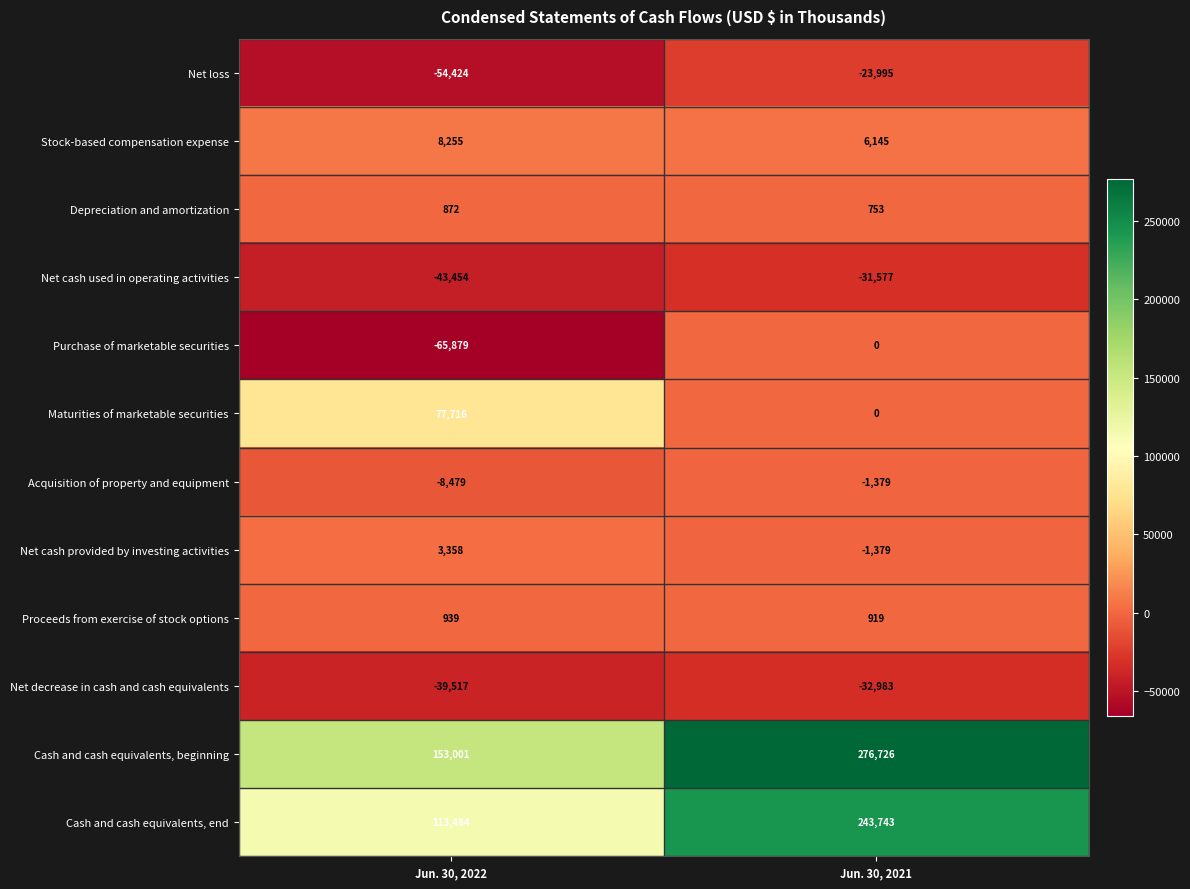

Reading left to right, list all the values displayed in this chart.

Net loss: -54424	-23995
Stock-based compensation expense: 8255	6145
Depreciation and amortization: 872	753
Net cash used in operating activities: -43454	-31577
Purchase of marketable securities: -65879	0
Maturities of marketable securities: 77716	0
Acquisition of property and equipment: -8479	-1379
Net cash provided by investing activities: 3358	-1379
Proceeds from exercise of stock options: 939	919
Net decrease in cash and cash equivalents: -39517	-32983
Cash and cash equivalents, beginning: 153001	276726
Cash and cash equivalents, end: 113484	243743